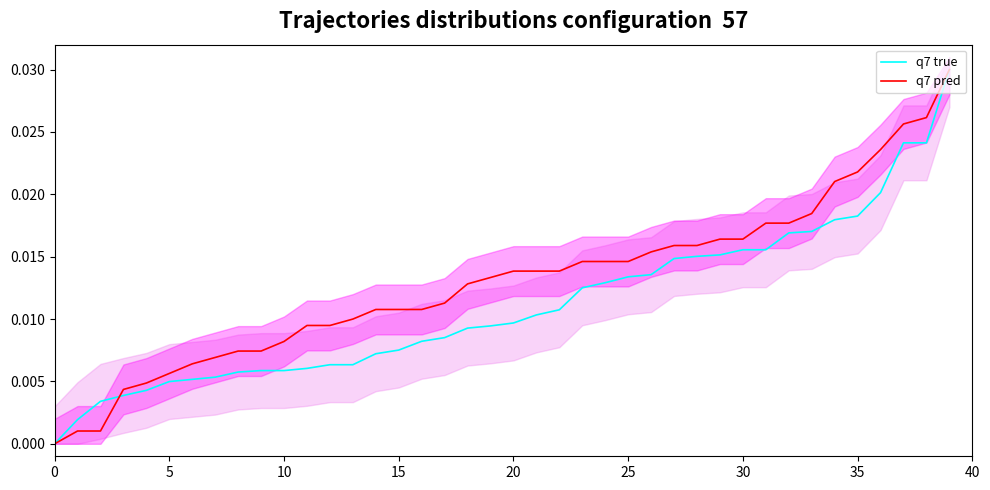

At how many categories does at least one series exceed 0?

39